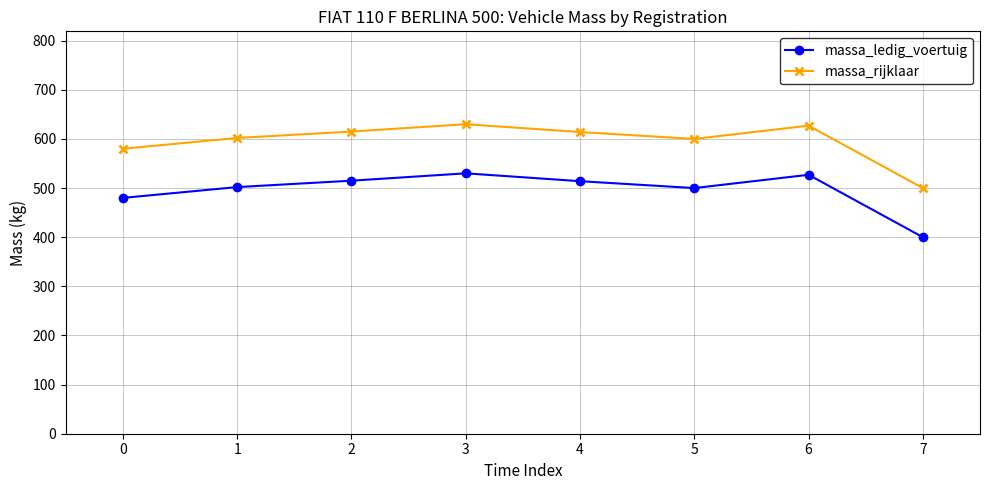

Rank the series by their maximum value, from highest to lowest.

massa_rijklaar, massa_ledig_voertuig